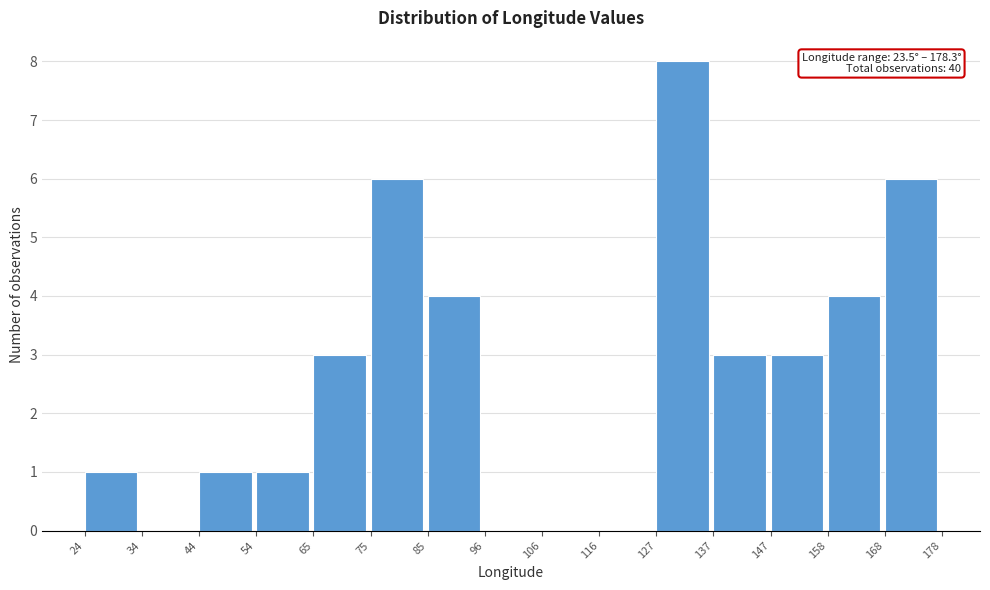

Over which range of the x-axis is the bar tallest?

127 to 137